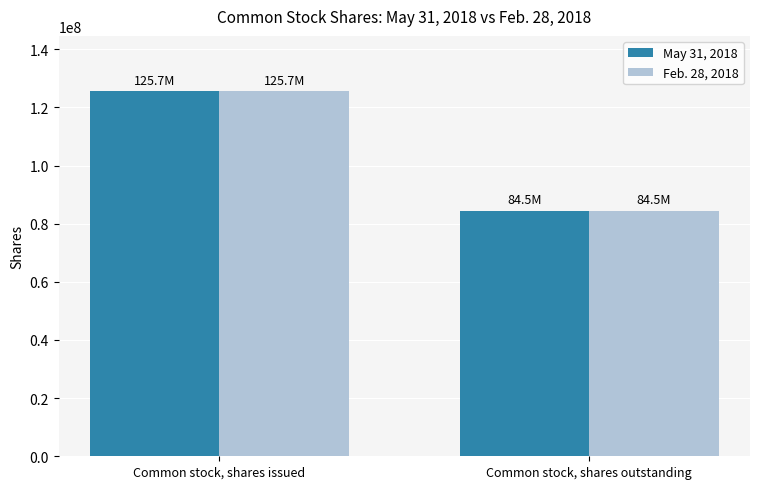

What are all the series names shown in the legend?

May 31, 2018, Feb. 28, 2018